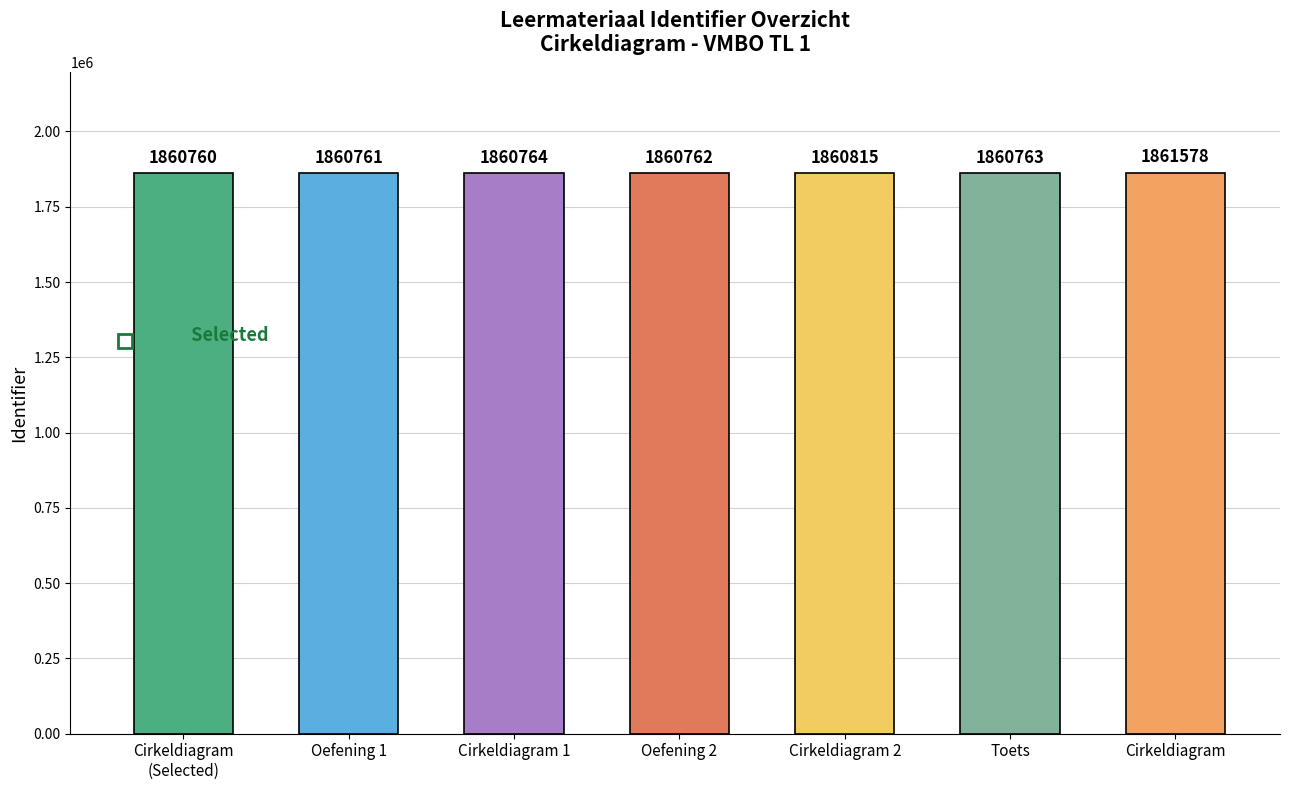

The chart shows a value of 1860764 at Cirkeldiagram 1. True or false?

True